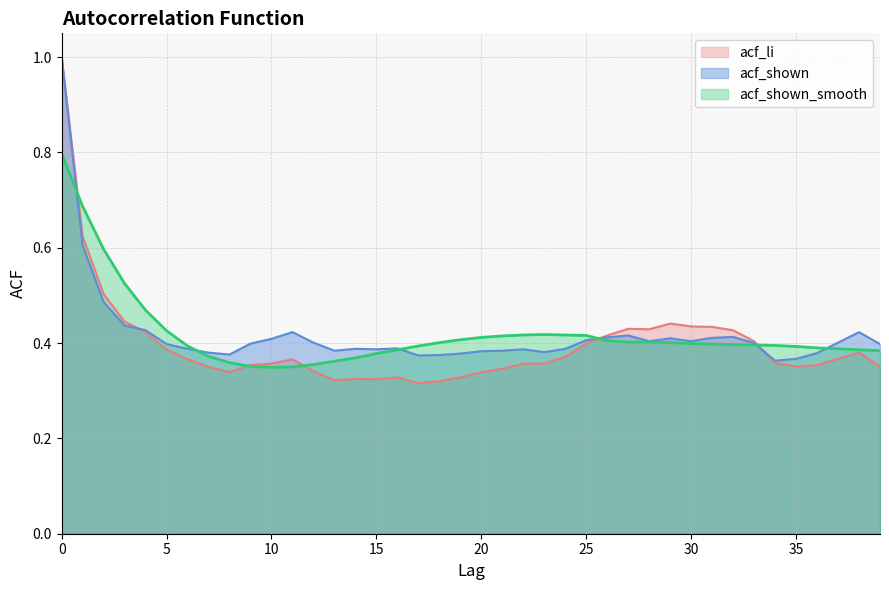

What is the total value across all series at 11?

1.1